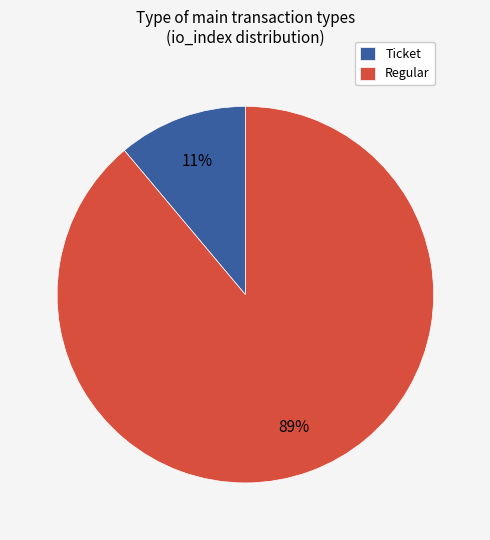

Is there a majority slice in this chart?

Yes